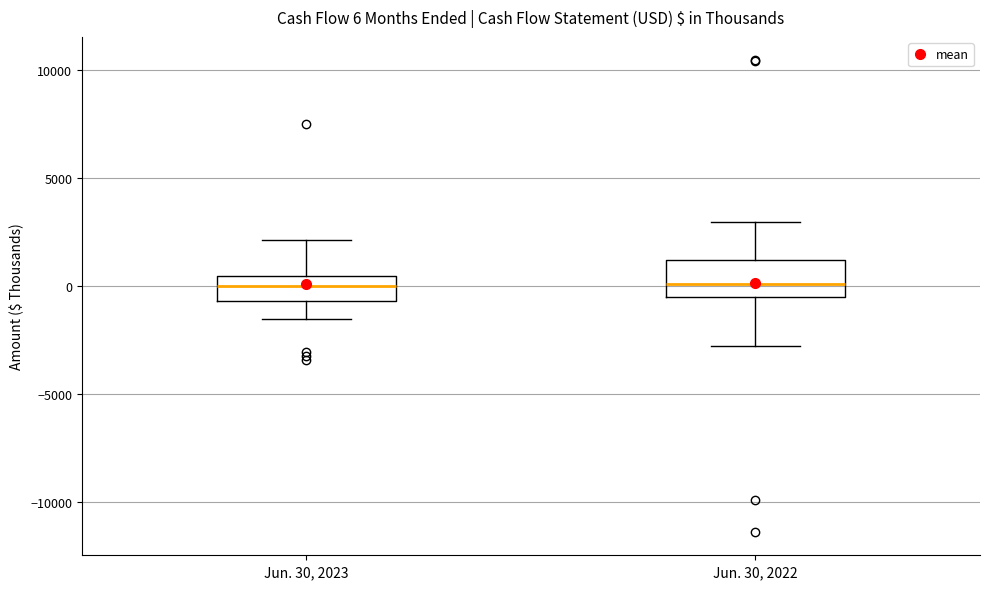

Which box is the tallest, from its lower edge to its upper edge?

Jun. 30, 2022